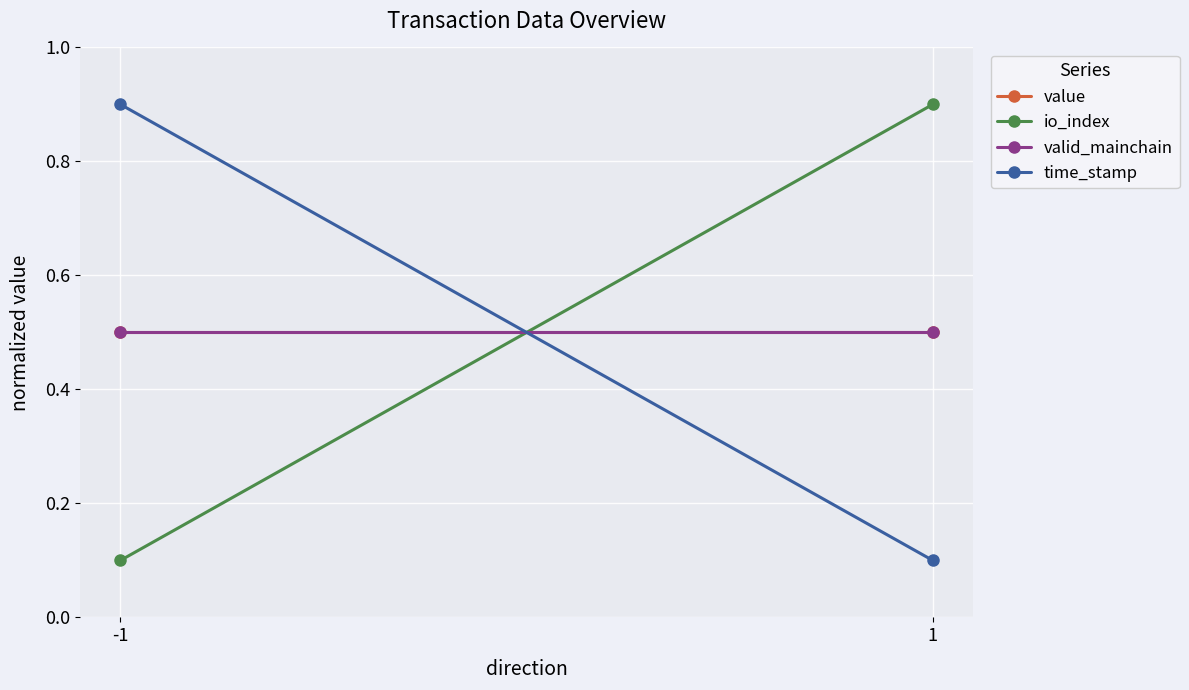

How many distinct data groups are displayed?

4